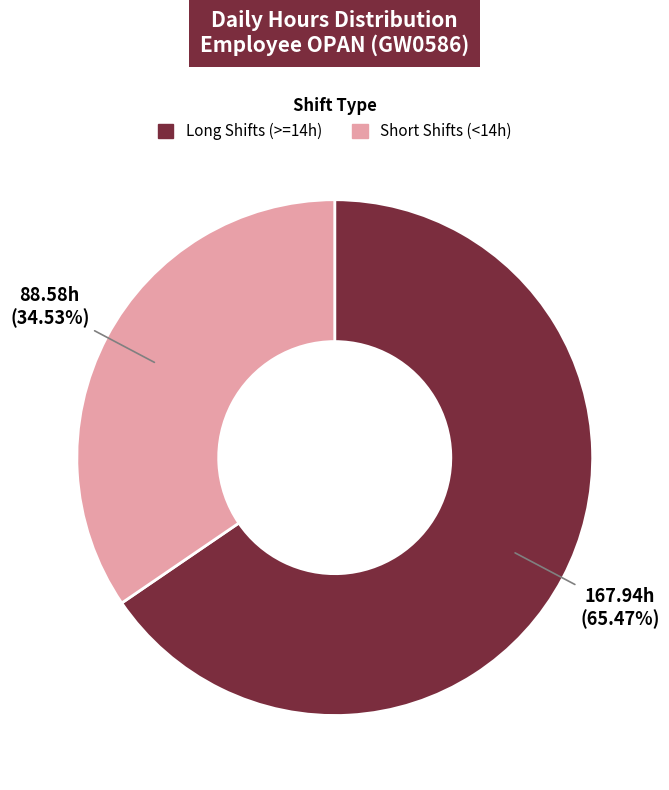

How many slices are in this pie chart?

2